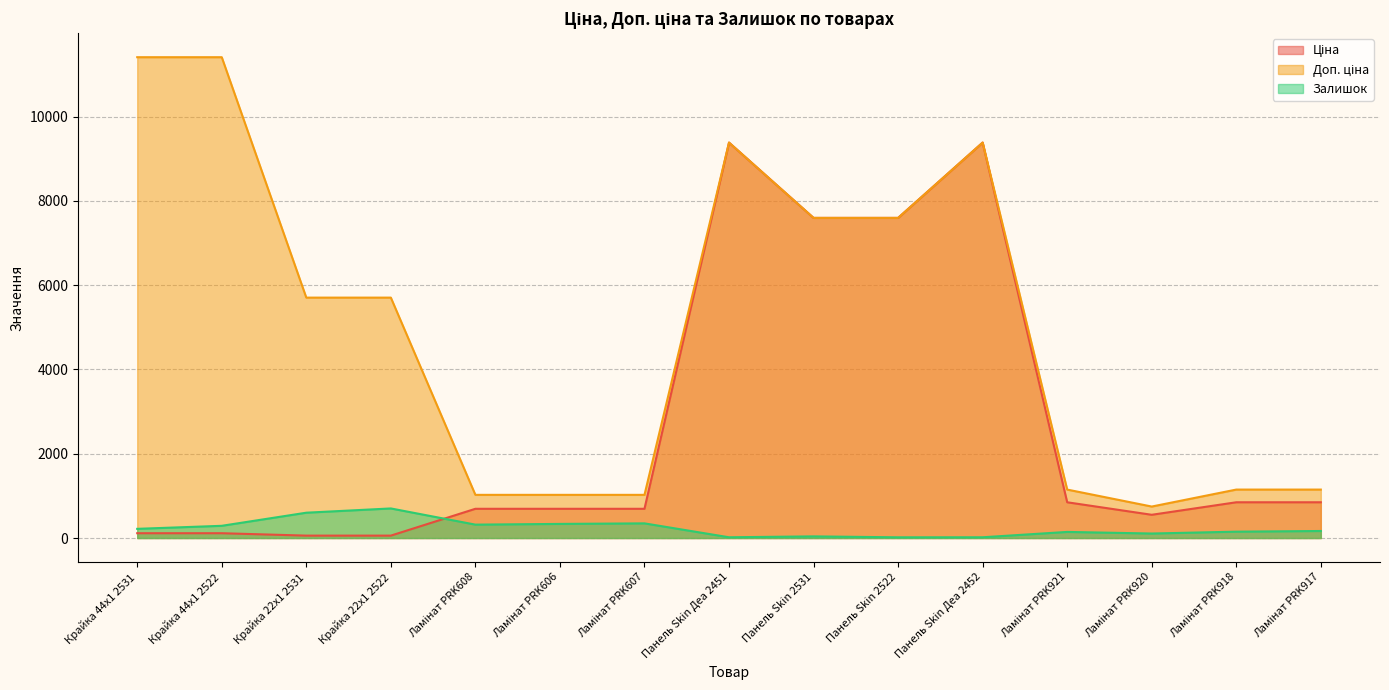

Is it true that Доп. ціна equals 1024.6 at Ламінат PRK607?

True